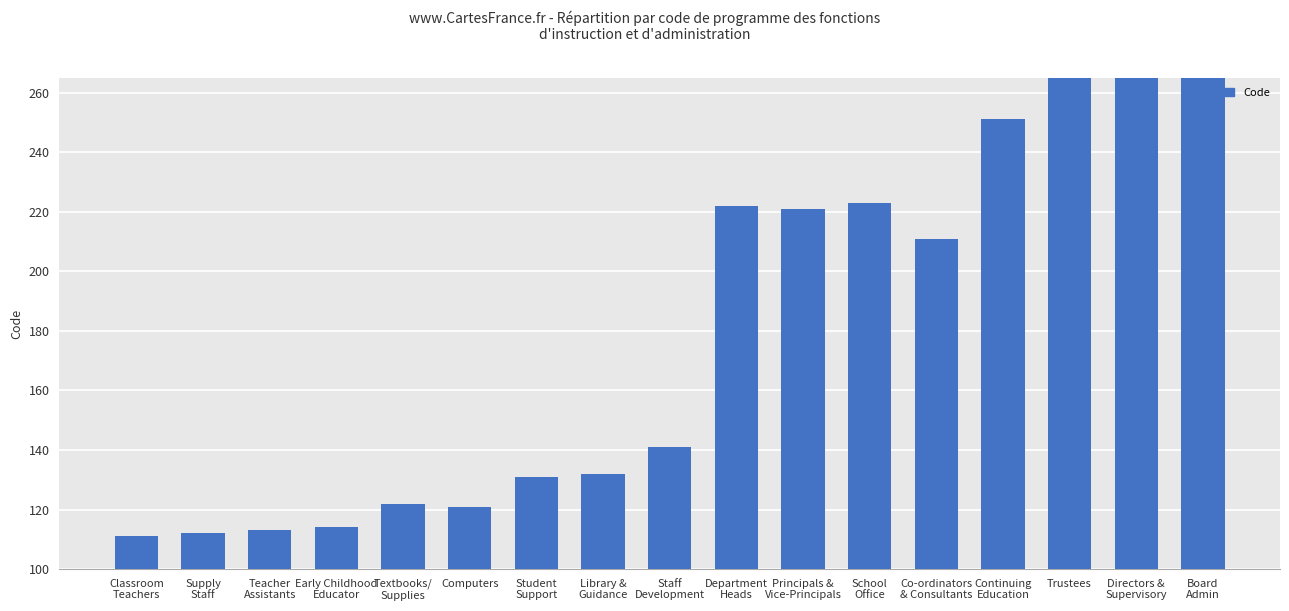

Where does the data first go above 141?

Department
Heads